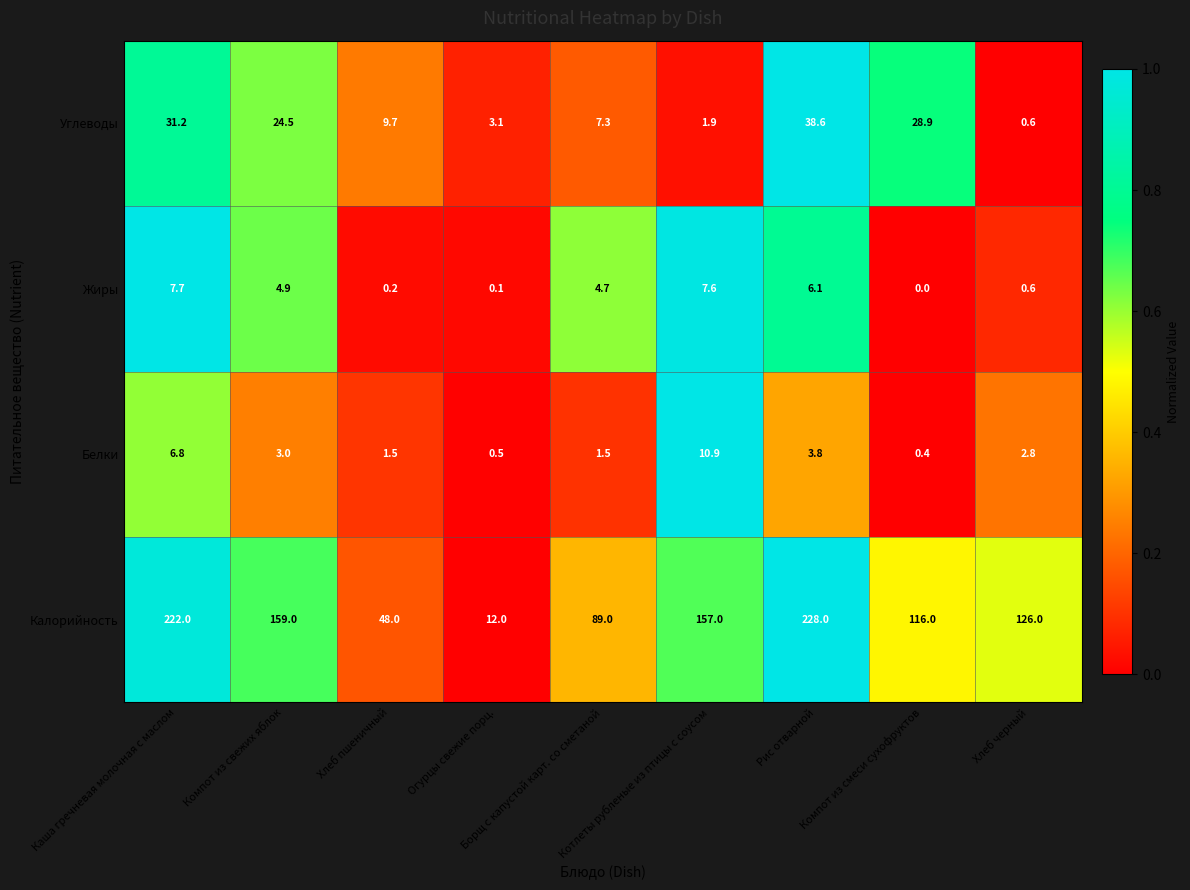

Which series has the largest range (max minus min)?

Калорийность